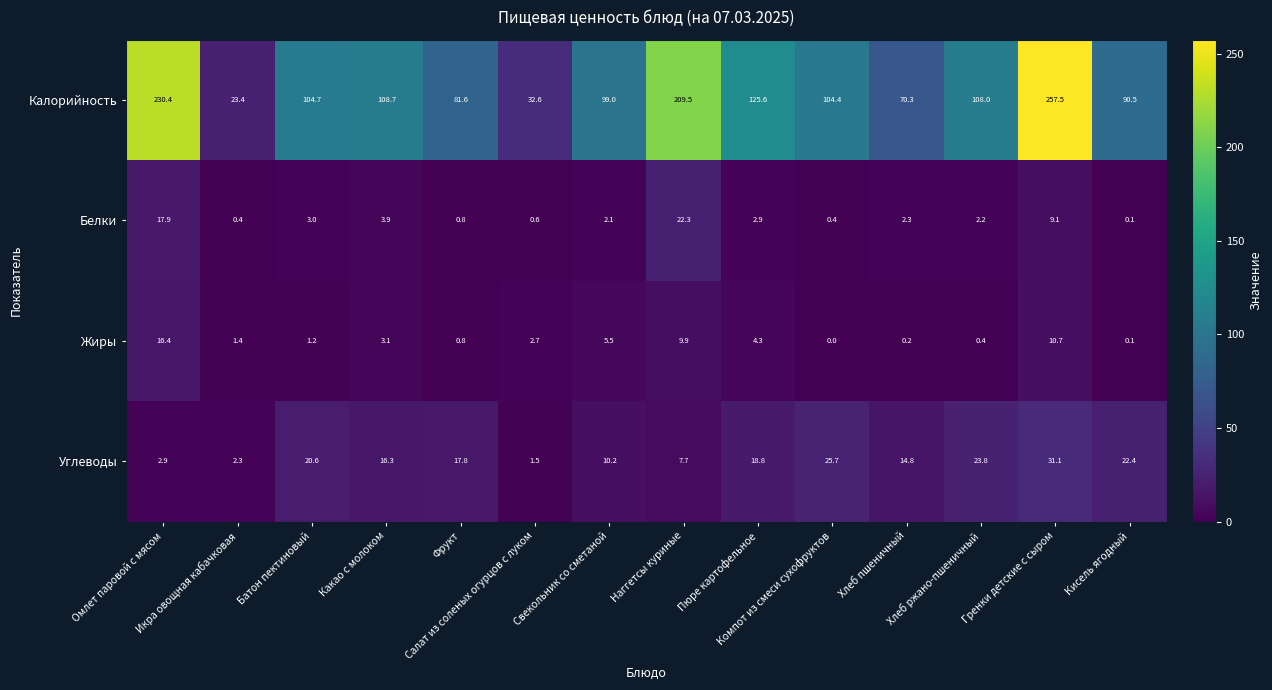

What is the sum of all Углеводы values?

215.9